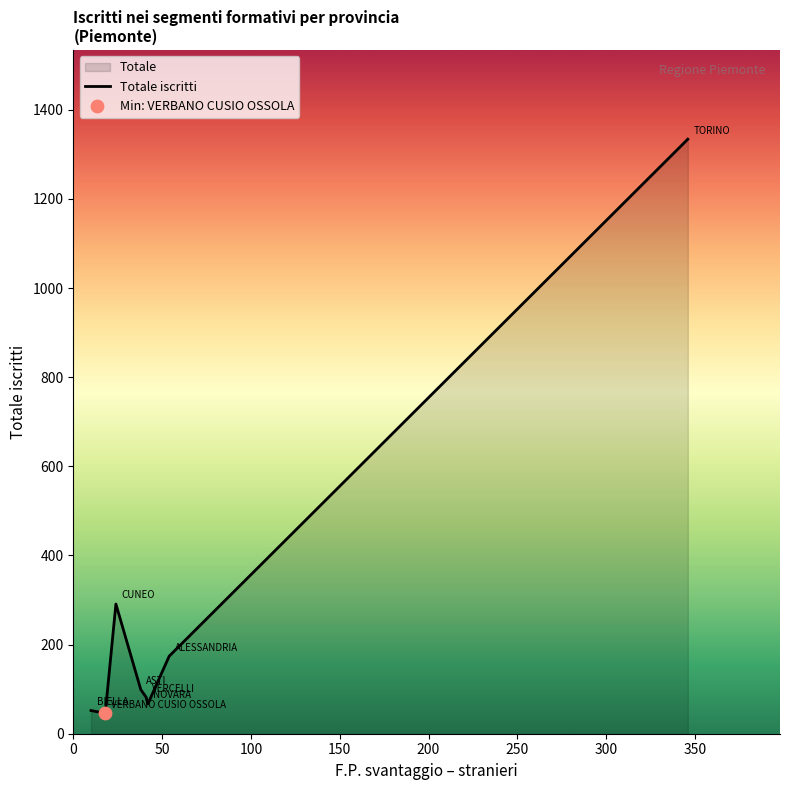

What is the difference between the second highest and minimum values?

245